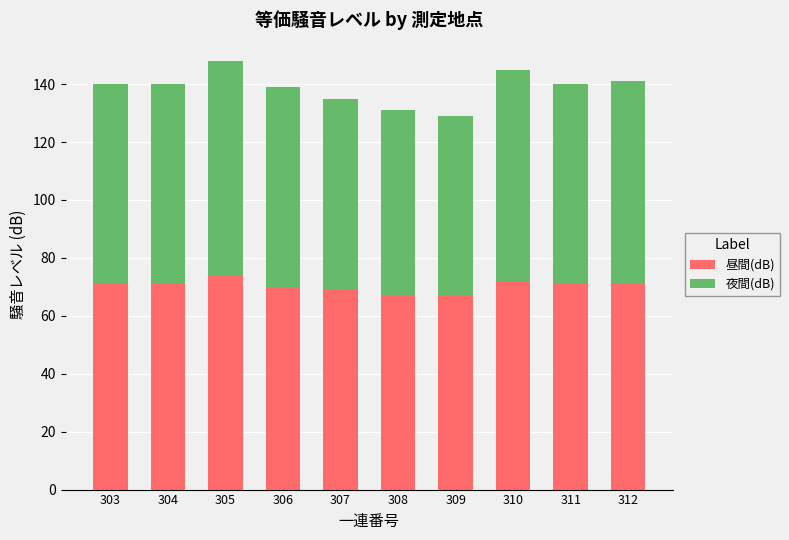

What is the average value of the 昼間(dB) series?

70